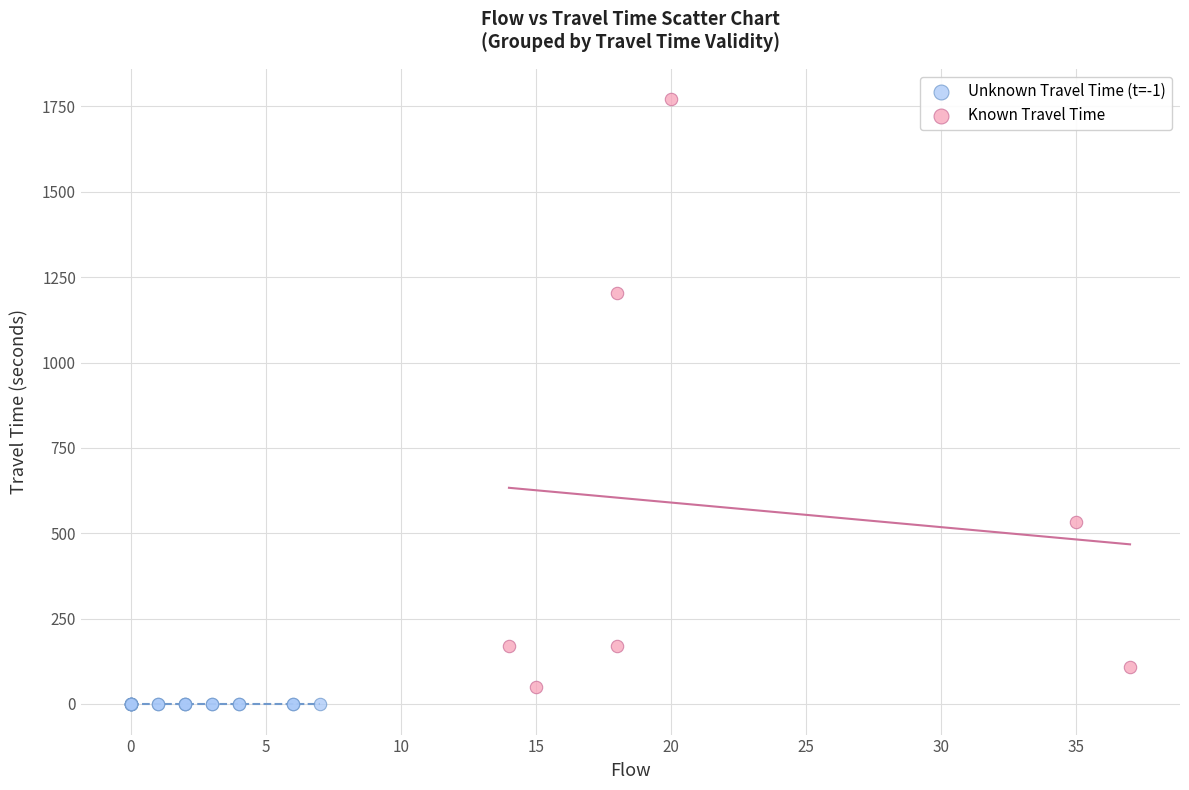

Which series reaches the maximum Y coordinate?

Known Travel Time